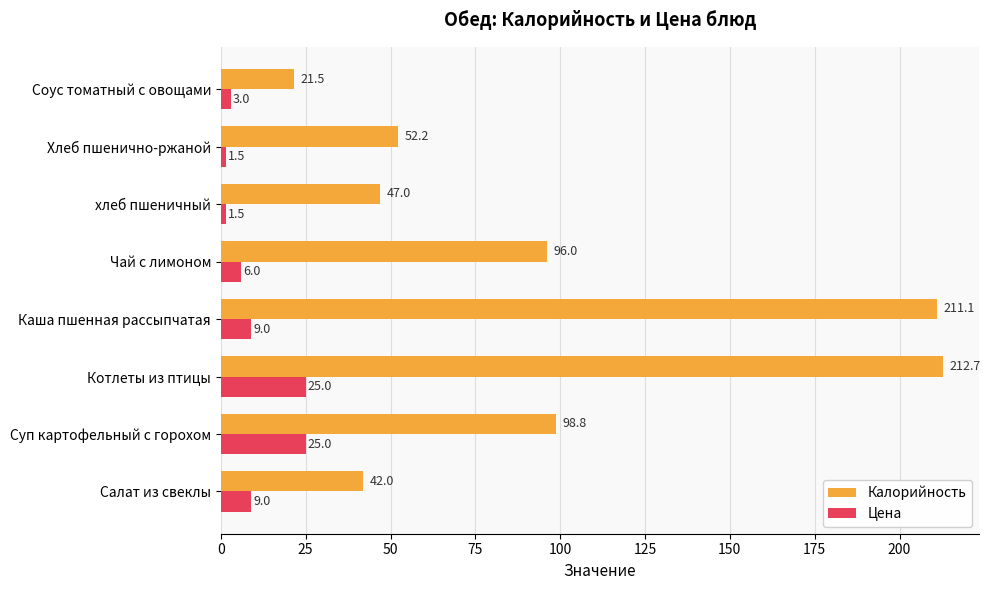

The Калорийность series shows 161.1 at Суп картофельный с горохом. True or false?

False